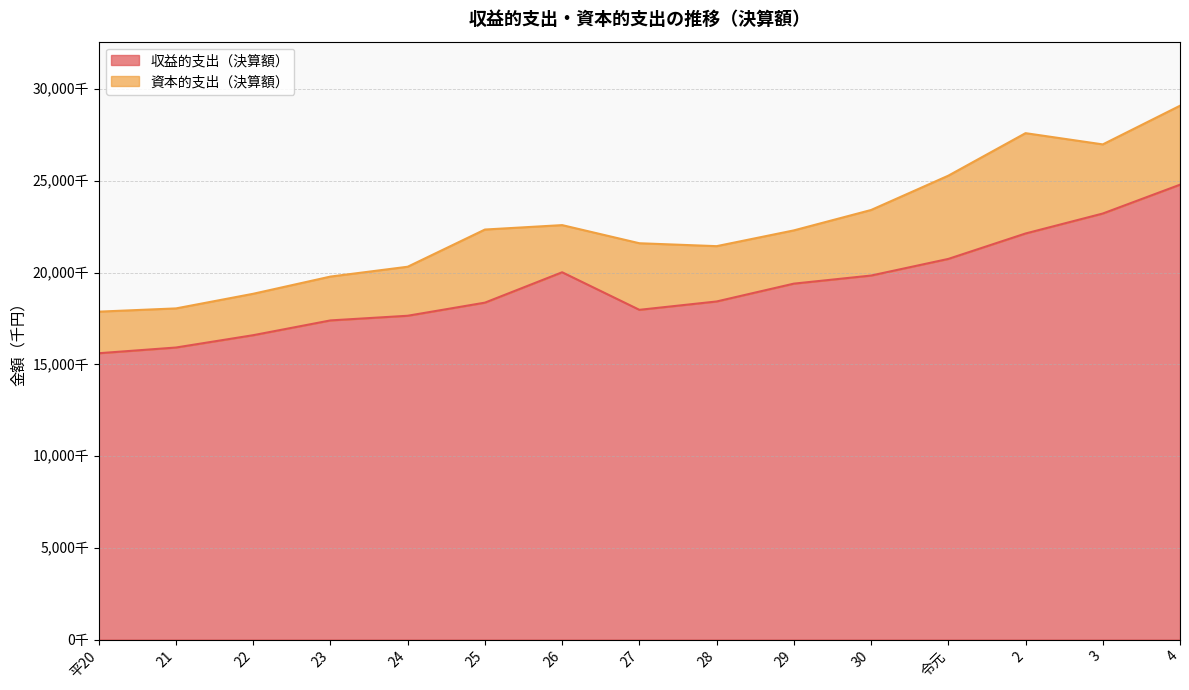

Which has a higher value, 4 or 23?

4